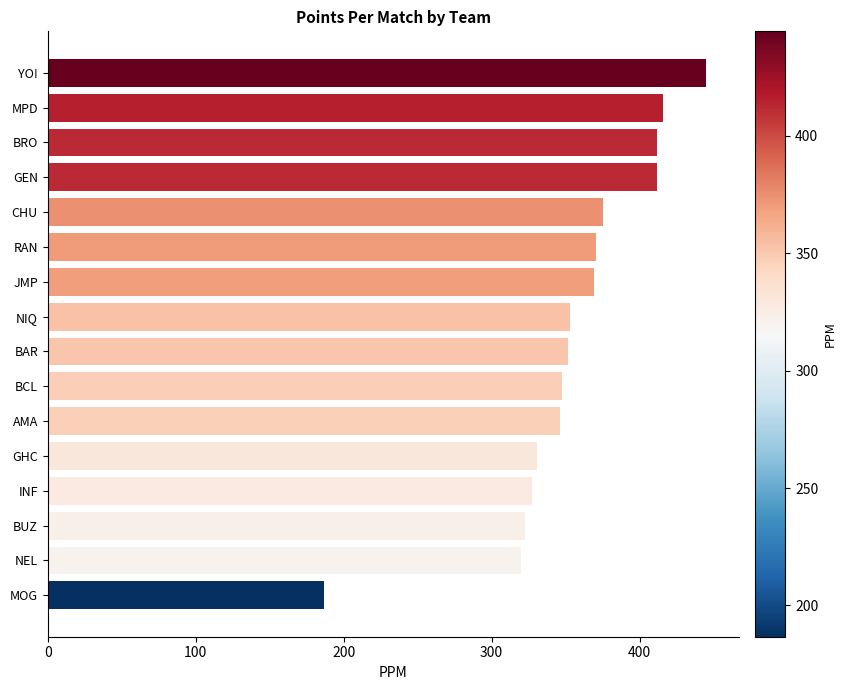

What is the value of the 11th bar from the top?

346.0